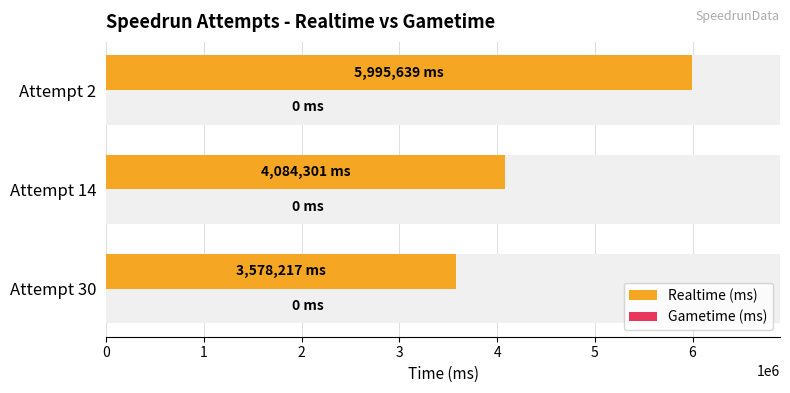

What is the total value across all series at 2?

5995639.3